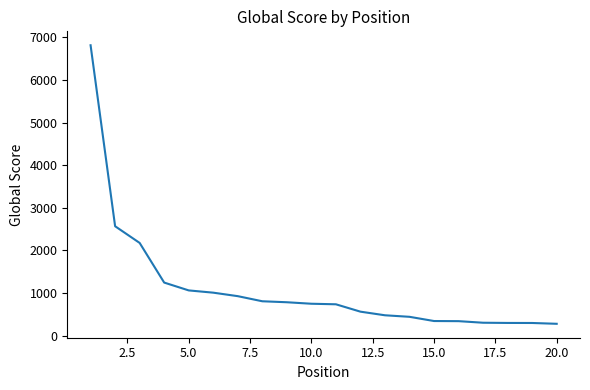

What is the difference between the second highest and second lowest values?

2272